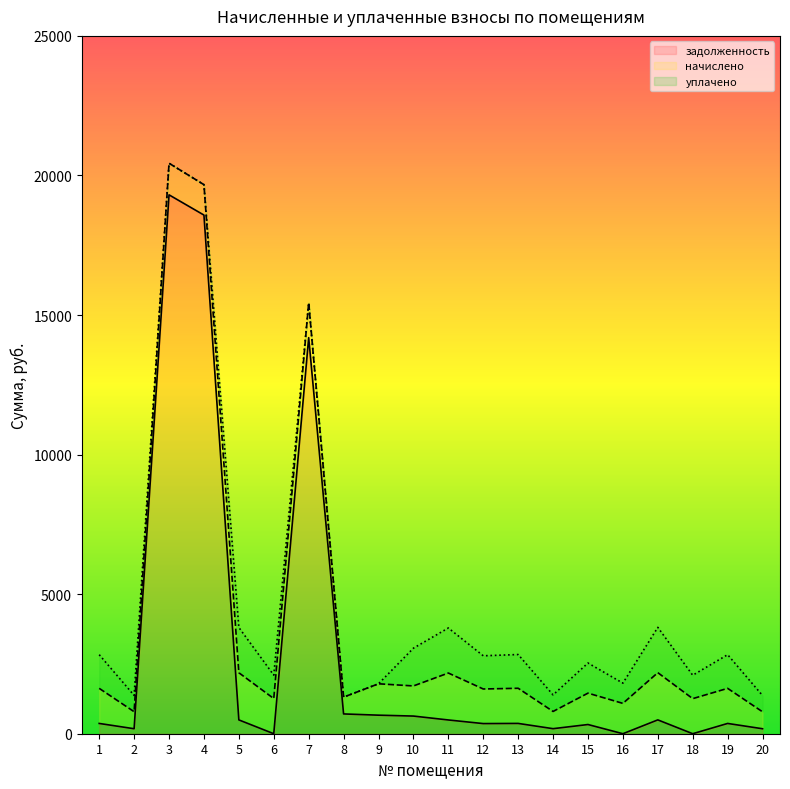

What is the total value across all series at 9?

1788.9